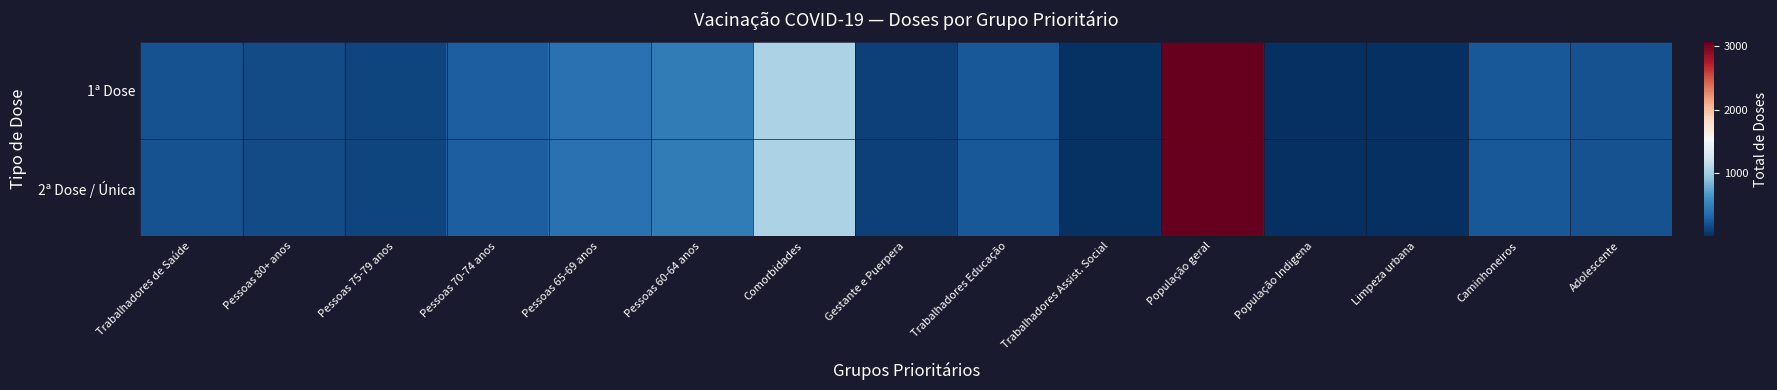

Between Trabalhadores de Saúde and Pessoas 75-79 anos, which series saw the biggest shift?

1ª Dose